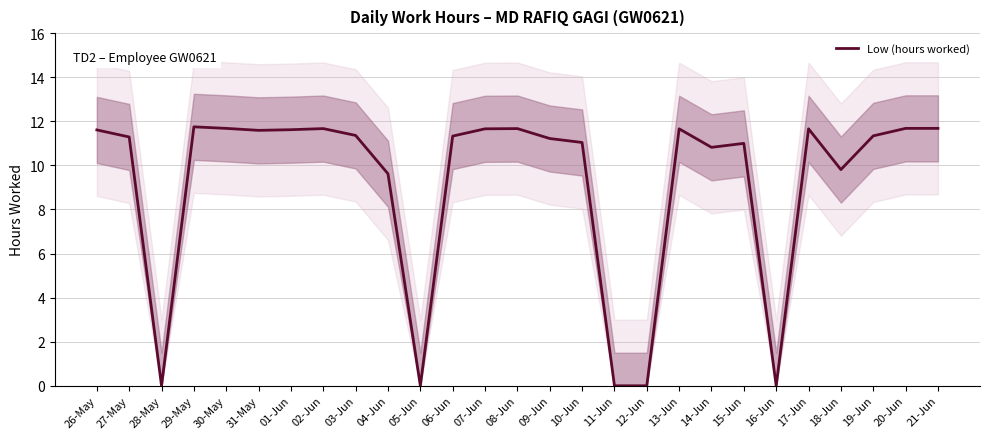

How many lines are shown in the chart?

1